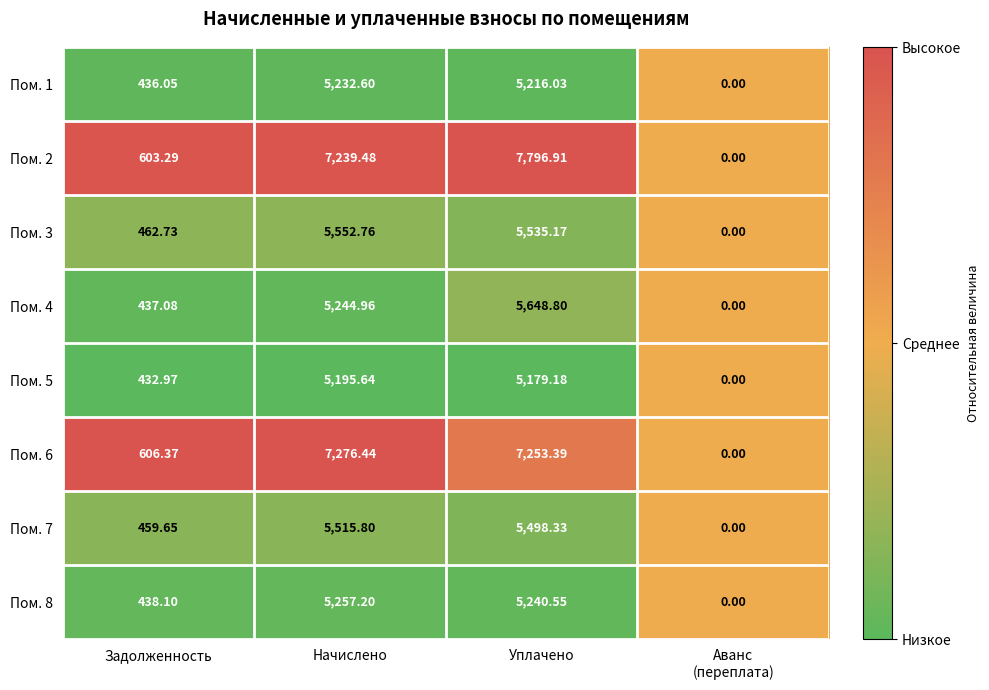

At which category is the sum across all series the highest?

Уплачено